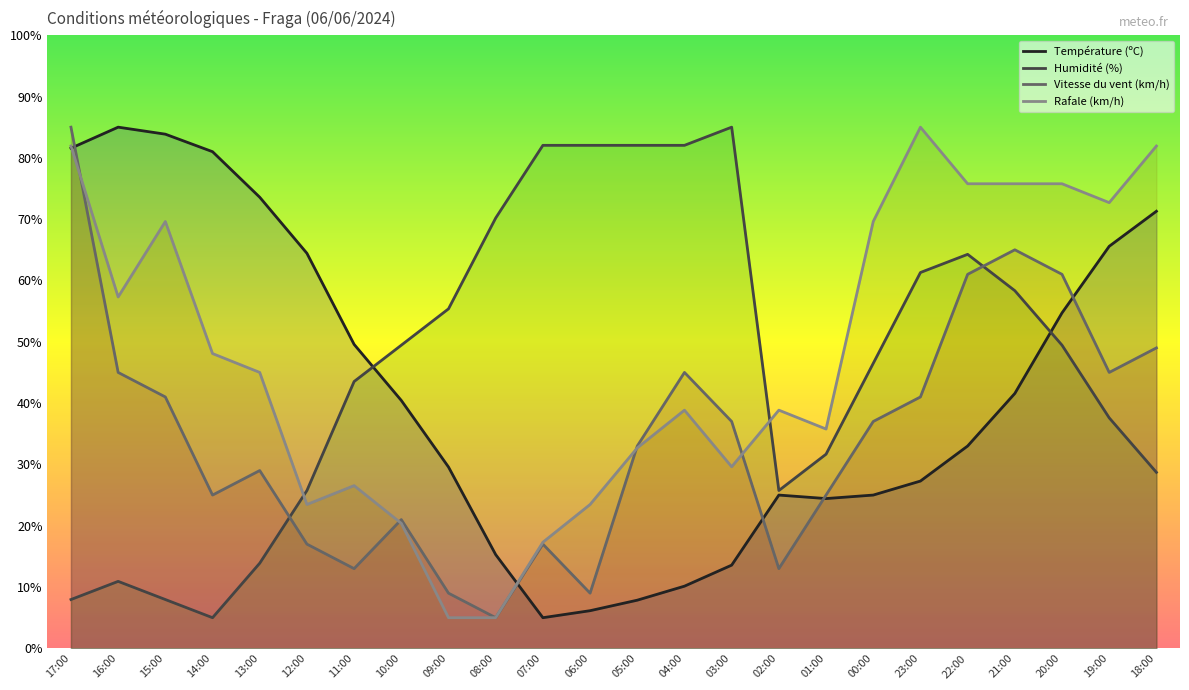

Between 00:00 and 18:00, which series saw the biggest shift?

Température (ºC)